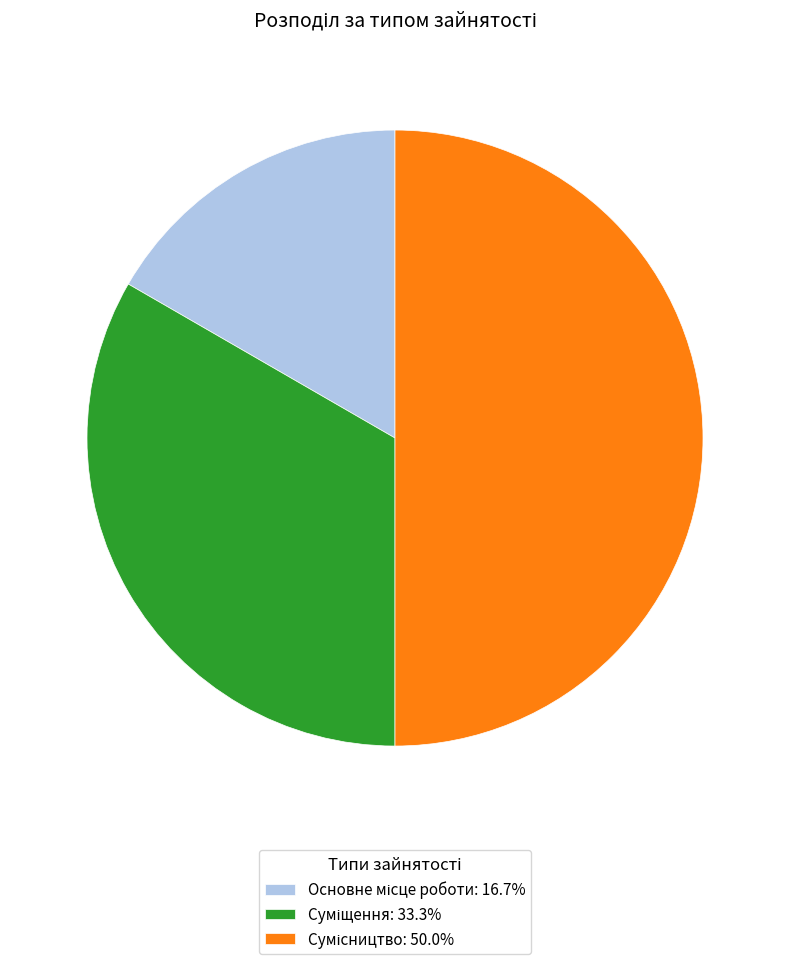

Combined, do Суміщення and Основне місце роботи account for over 50%?

No